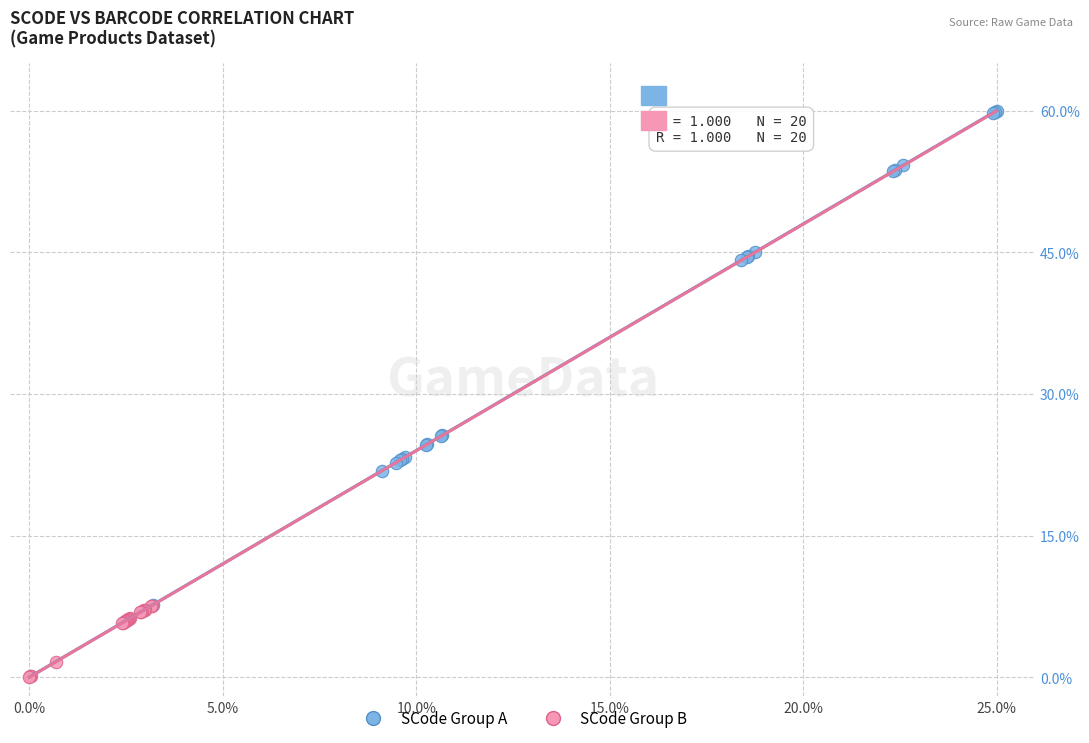

Which series contains the lowest Y value?

SCode Group B